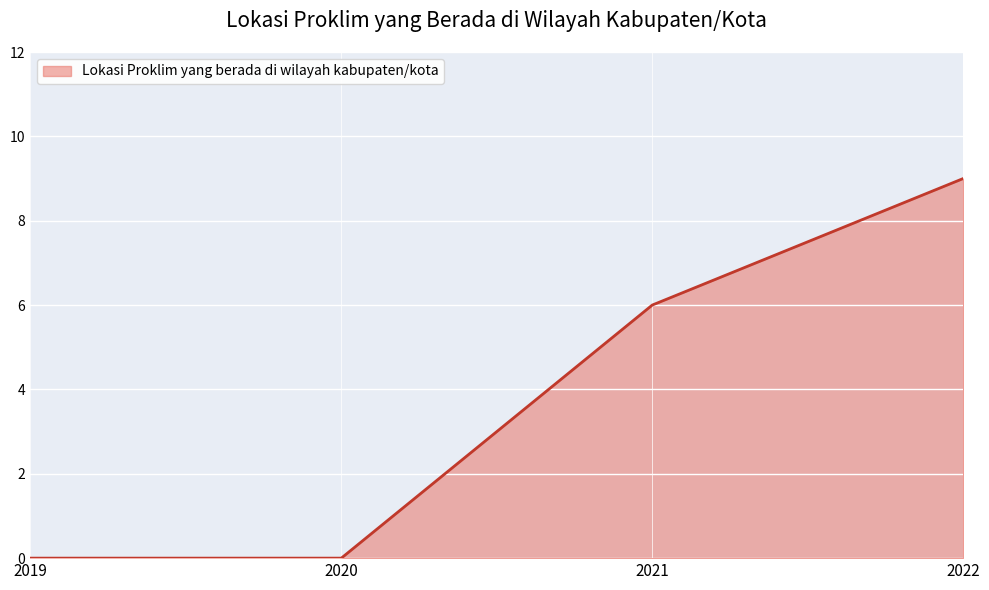

True or false: the data has more than 0 interior local peaks.

False